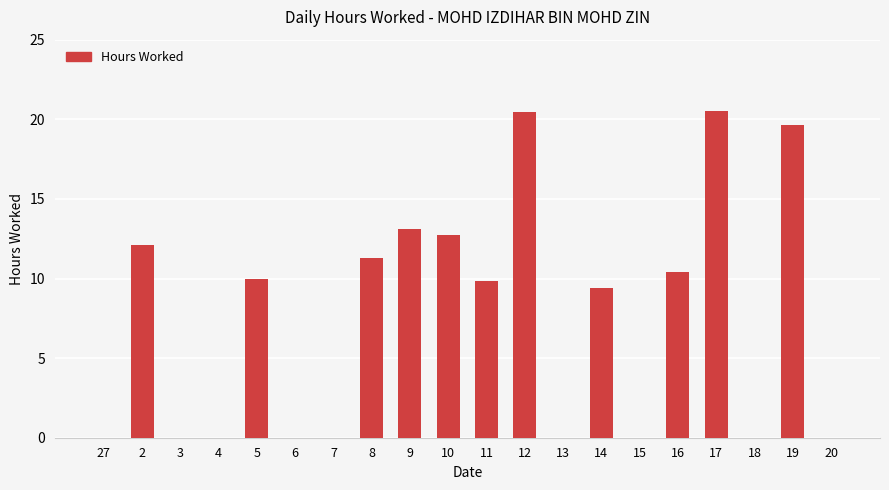

What is the change in value from 9 to 12?

+7.4